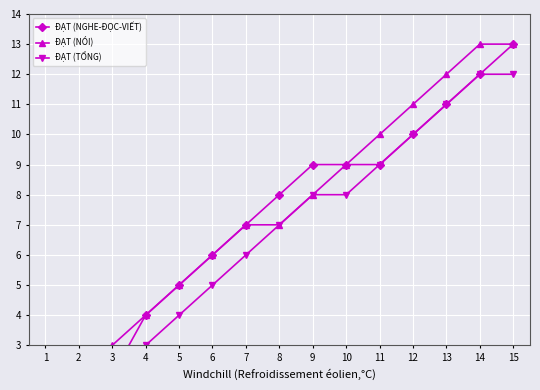

At which category is the sum across all series the highest?

15